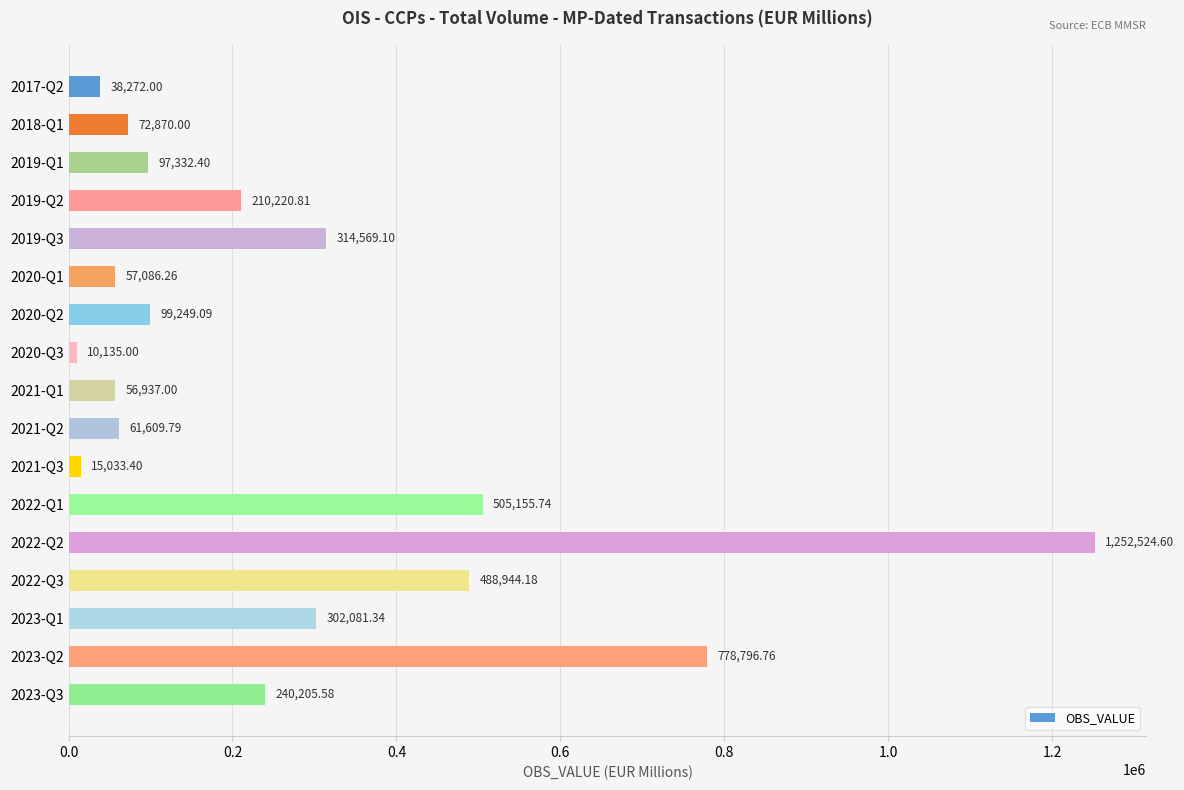

At which label is the value closest to 631329?

2022-Q1